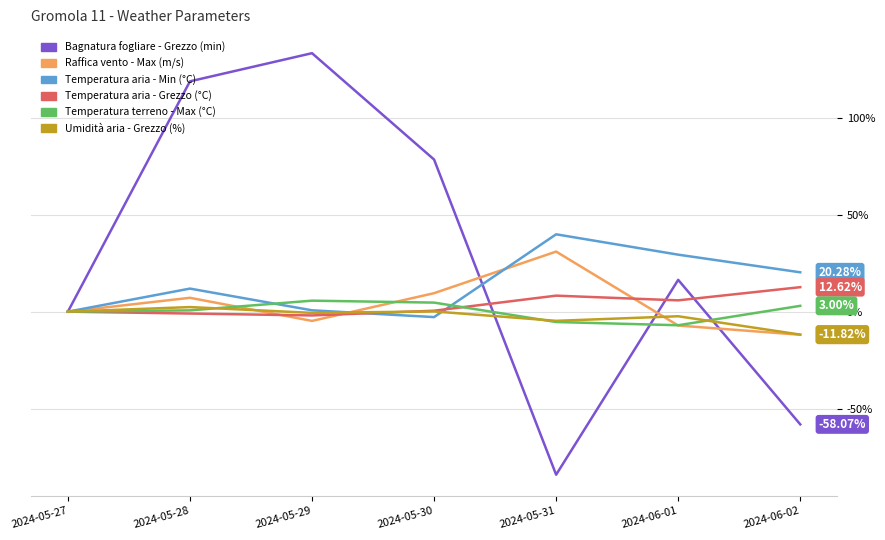

What is the total value across all series at 2024-06-02?

-45.9